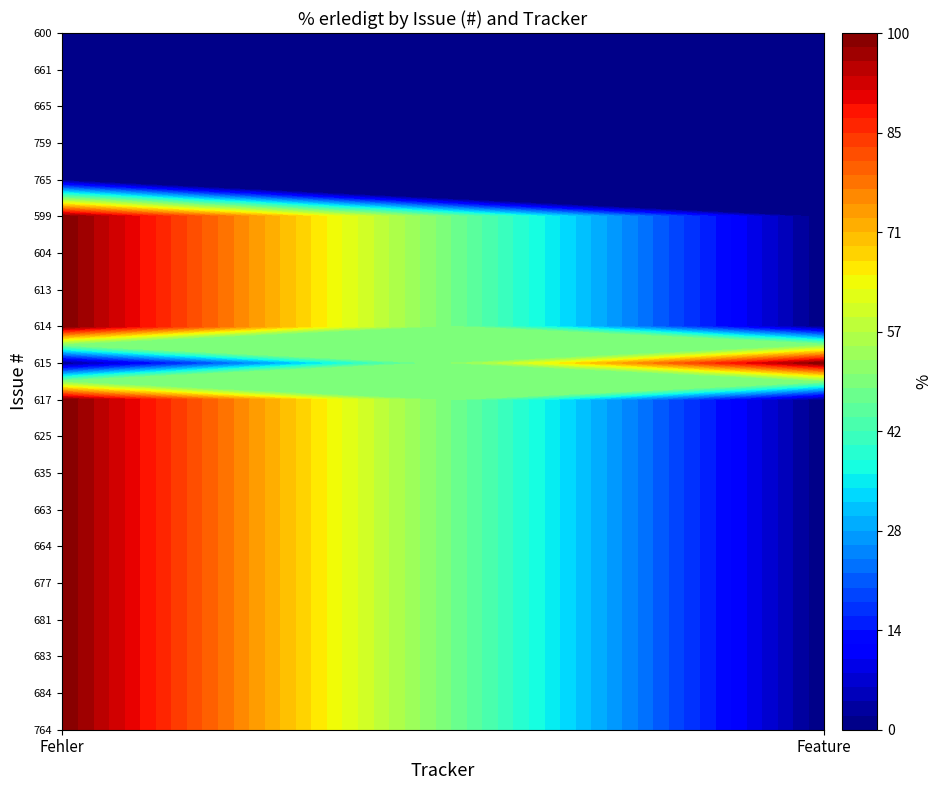

What is the difference between the maximum and minimum values in the 599 series?

100